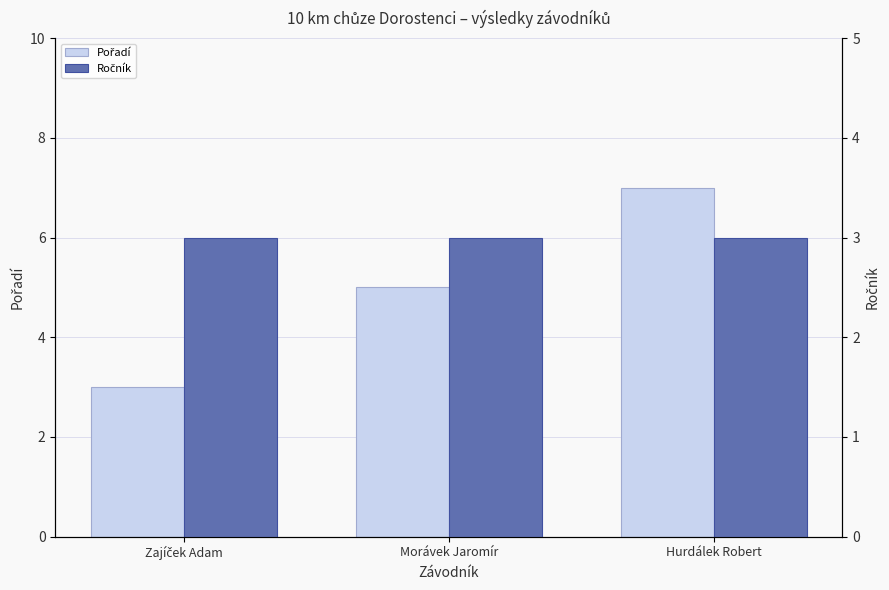

Which series has the largest total across all categories?

Pořadí